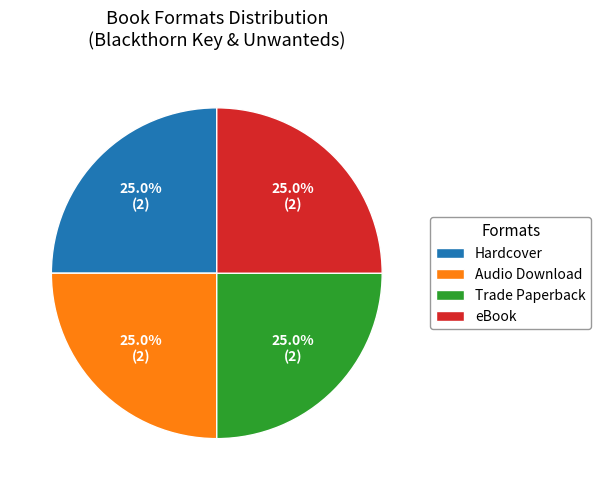

Approximately how many times larger is the value at eBook compared to Audio Download?

1.0